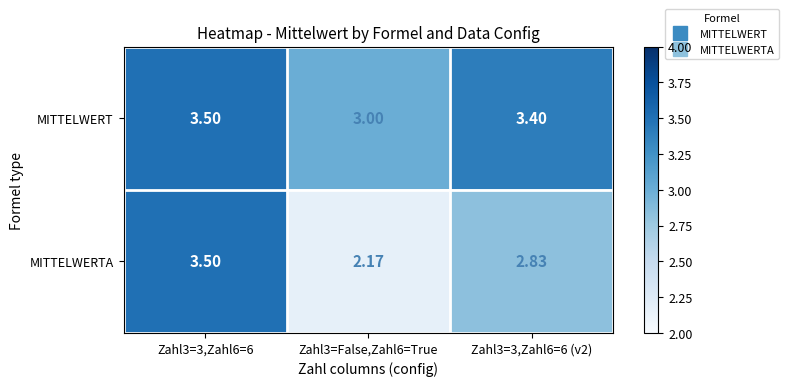

Rank the series by their average value, from lowest to highest.

MITTELWERTA, MITTELWERT